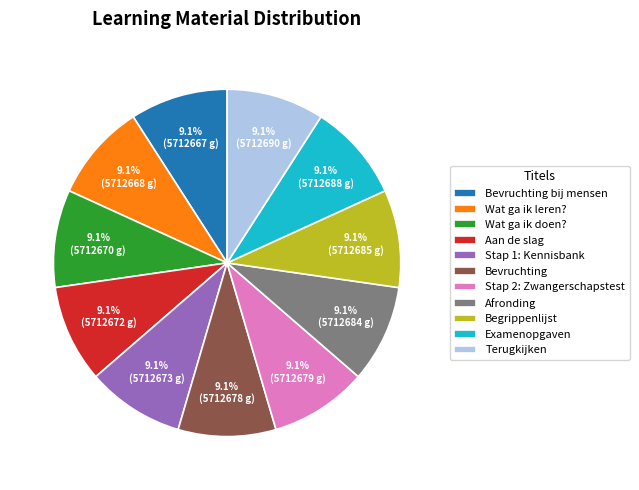

How many segments does this pie chart have?

11